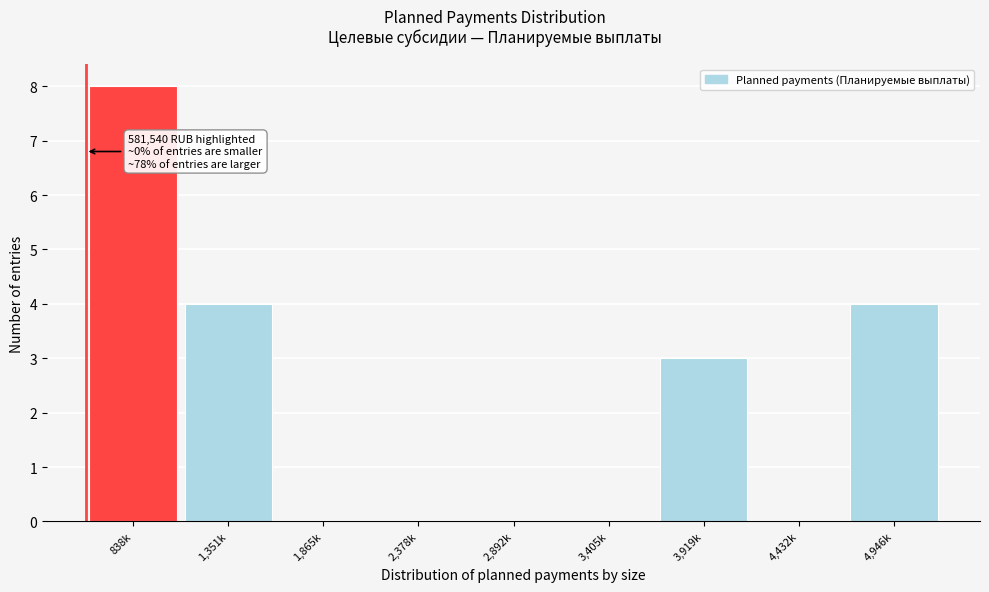

Reading left to right, transcribe all the data shown in this chart.

838k=8	1,351k=4	1,865k=0	2,378k=0	2,892k=0	3,405k=0	3,919k=3	4,432k=0	4,946k=4